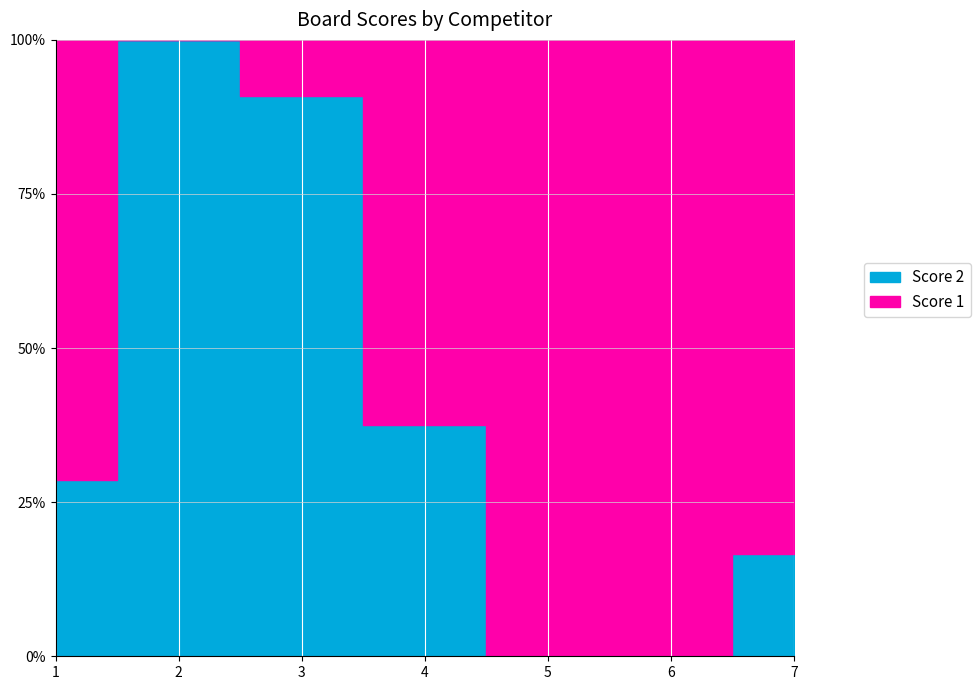

Rank the series by their average value, from highest to lowest.

Score 1, Score 2